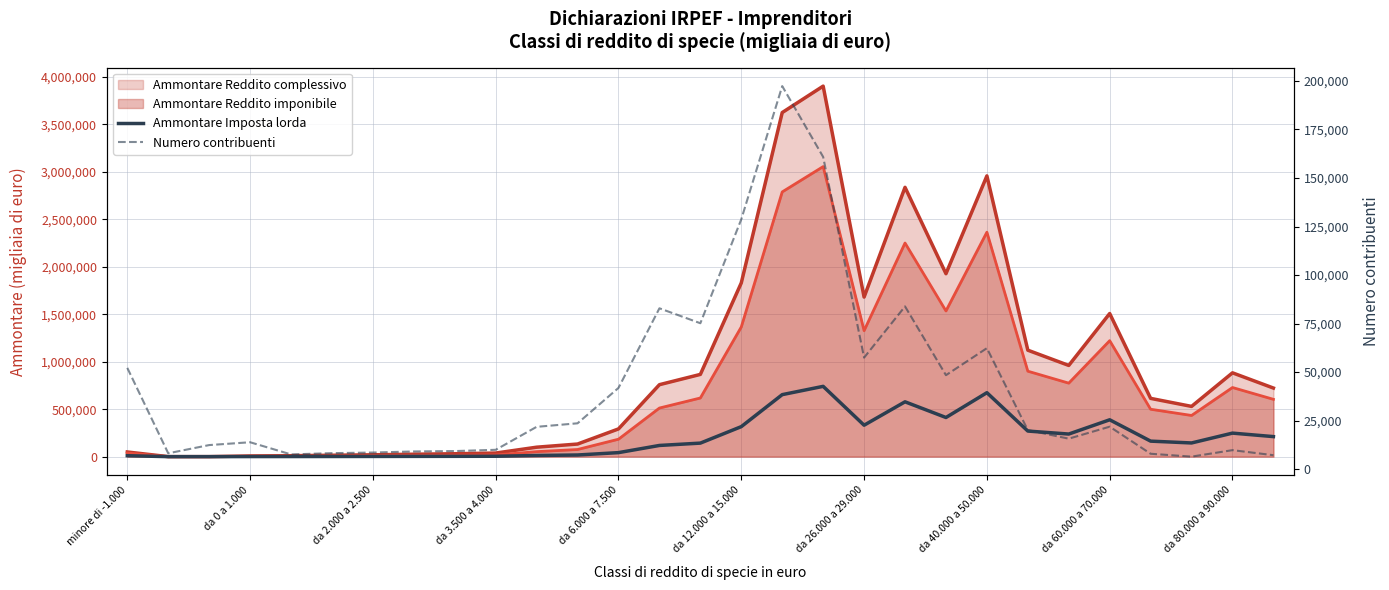

True or false: Ammontare Imposta lorda and Numero contribuenti intersect in this chart.

True